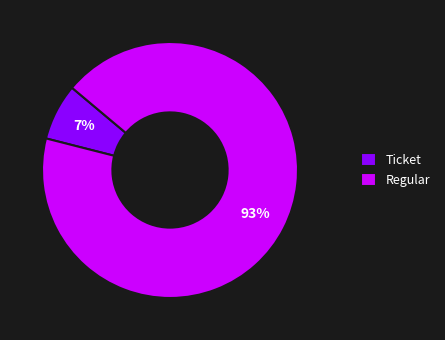

What is the smallest slice in the pie chart?

Ticket